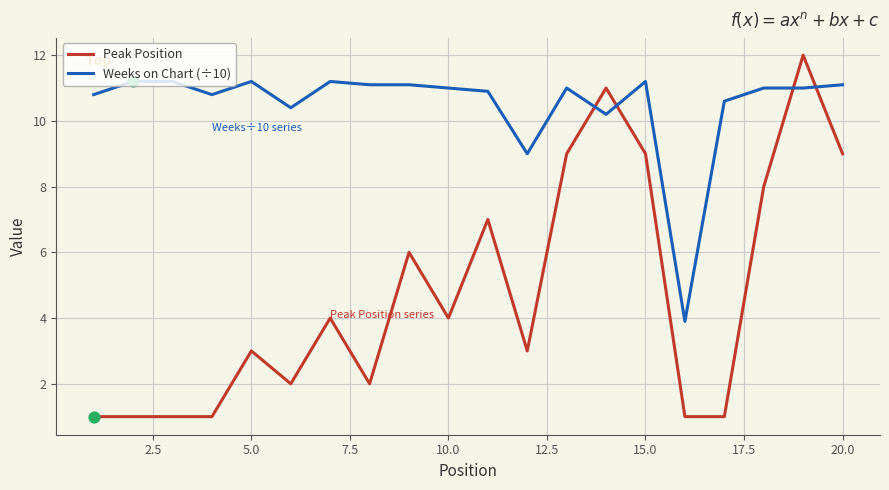

Which series has the largest range (max minus min)?

Peak Position